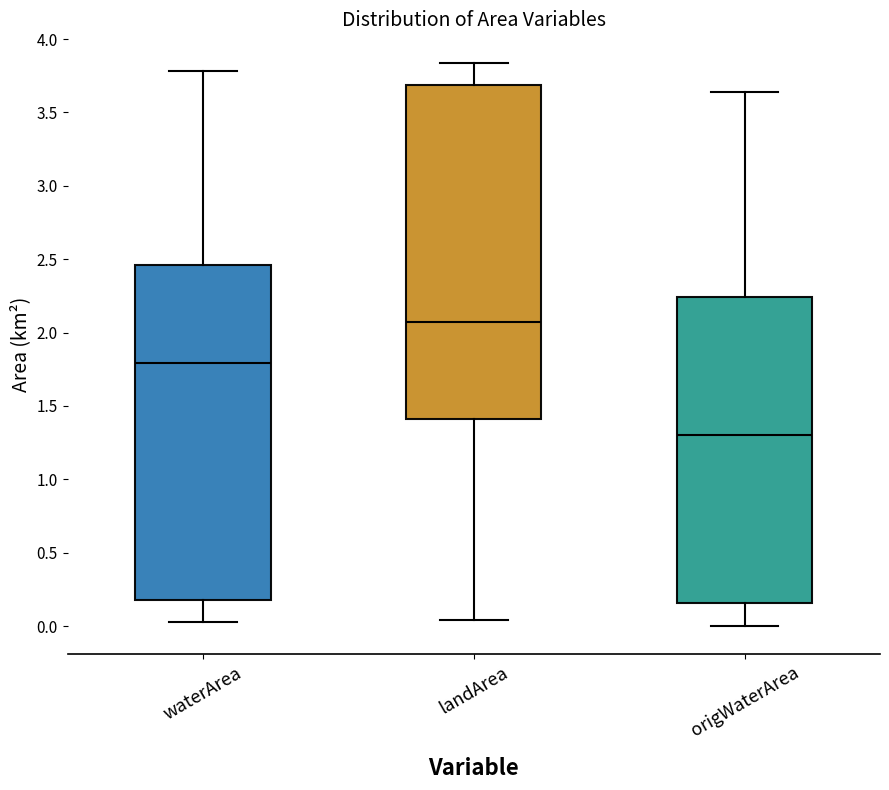

Reading left to right, transcribe this box plot: for each box, give where its median line is, the range the box spans, and where its two whiskers end, as read against the y-axis. The values are not printed on the chart, so give them approximately, as read against the axis.

waterArea: median 1.80, box 0.20 to 2.45, whiskers 0.05 to 3.80
landArea: median 2.10, box 1.40 to 3.70, whiskers 0.05 to 3.85
origWaterArea: median 1.30, box 0.15 to 2.25, whiskers 0.00 to 3.65